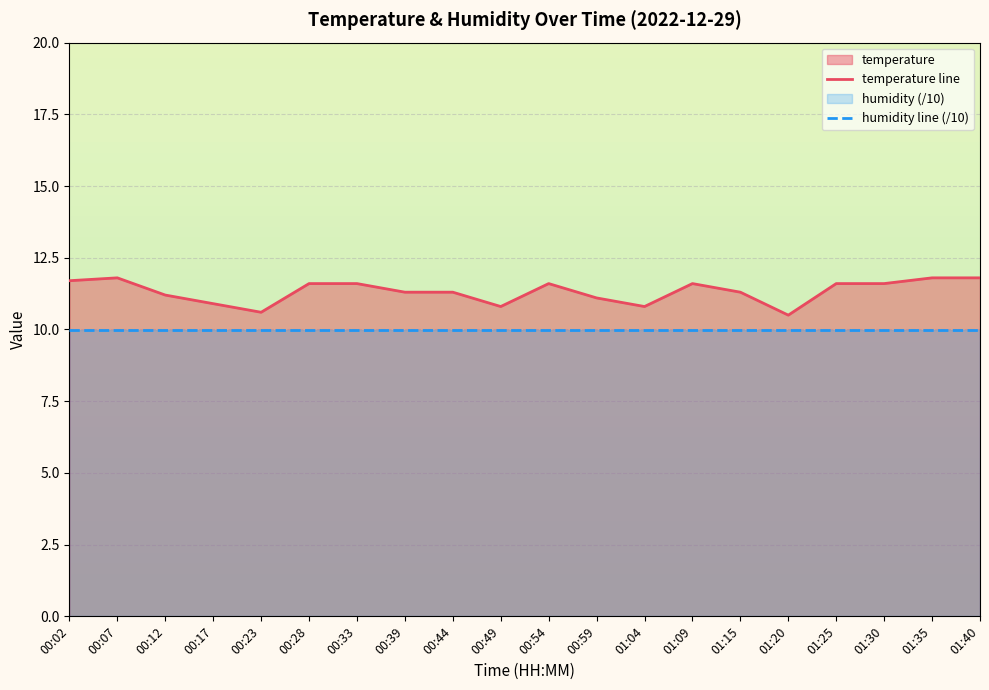

What is the label of the 14th point from the left?

01:09